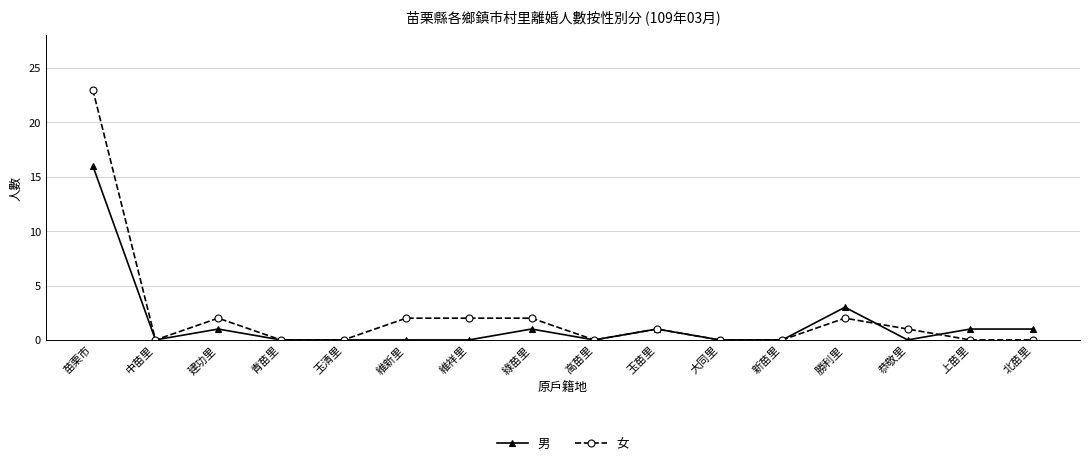

At which category is the sum across all series the highest?

苗栗市